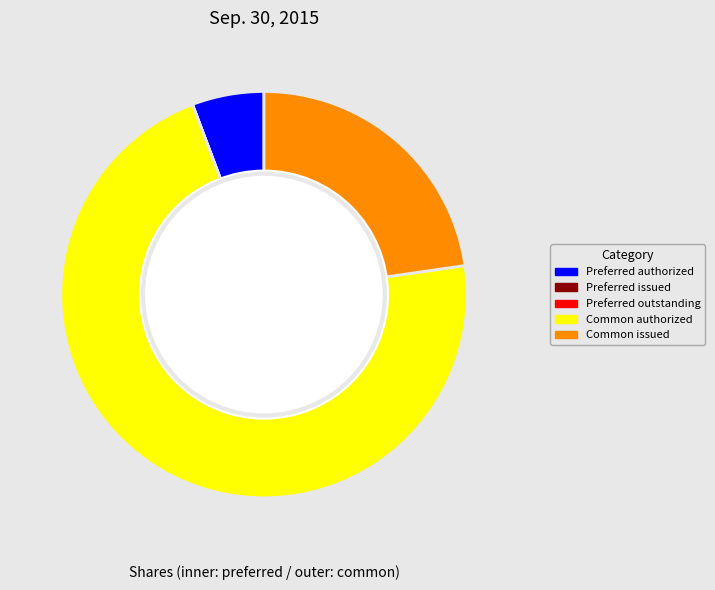

To the nearest percent, what portion does Preferred stock, shares authorized represent?

6%